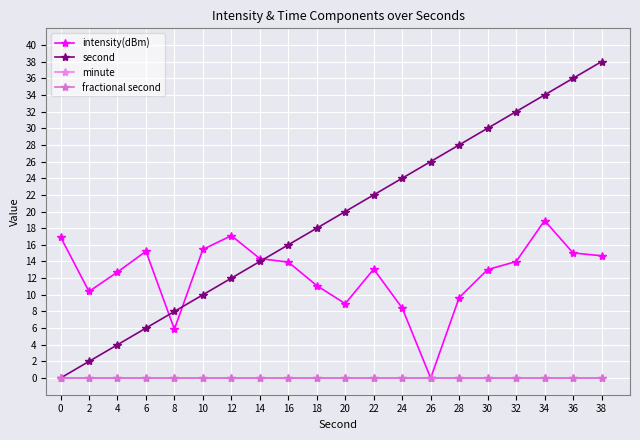

Does the chart display data point markers on the line(s)?

Yes